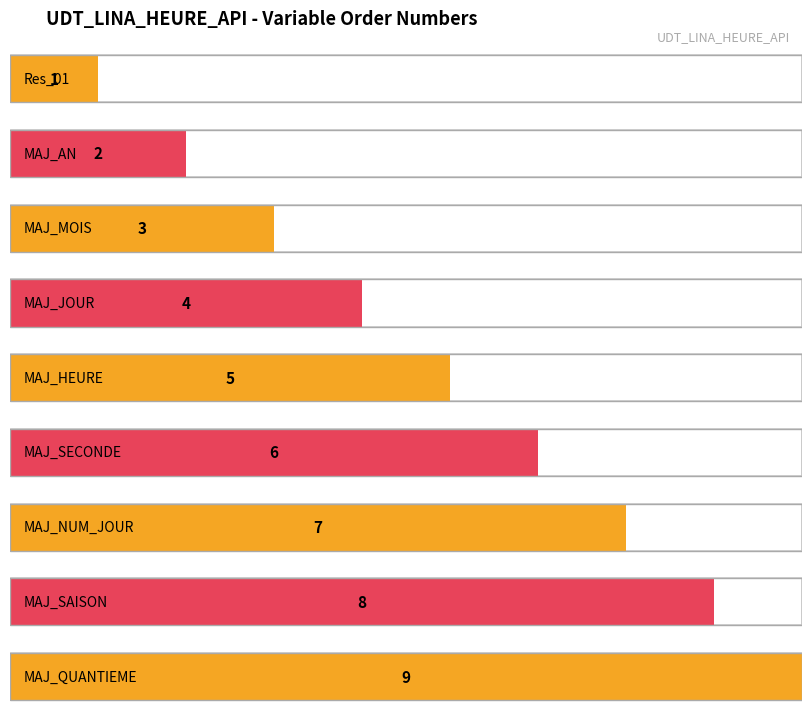

Rank the categories by value from lowest to highest.

Res_01, MAJ_AN, MAJ_MOIS, MAJ_JOUR, MAJ_HEURE, MAJ_SECONDE, MAJ_NUM_JOUR, MAJ_SAISON, MAJ_QUANTIEME